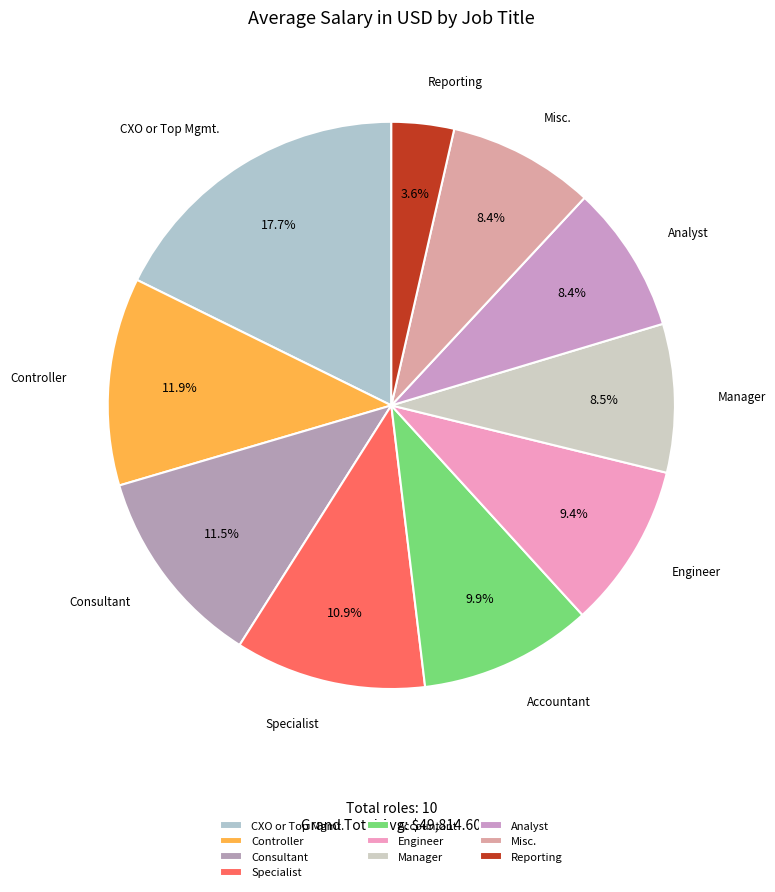

What is the smallest slice in the pie chart?

Reporting